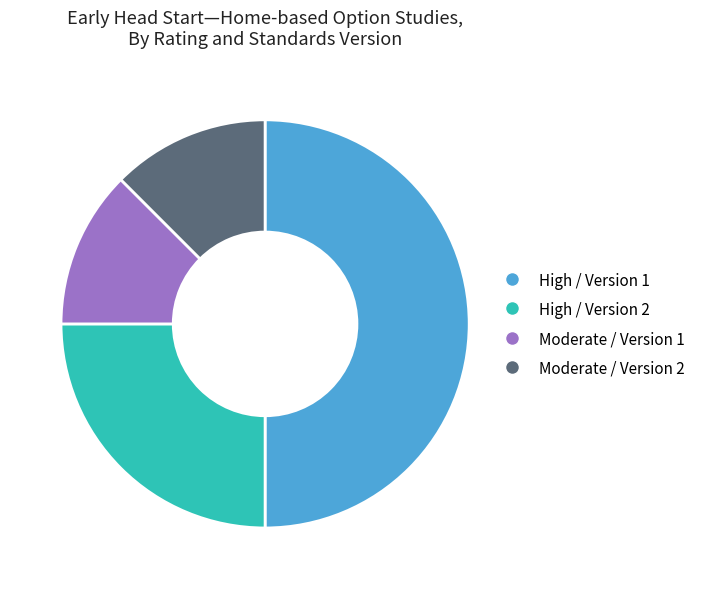

Do High / Version 1 and Moderate / Version 2 together represent more than half of the pie?

Yes